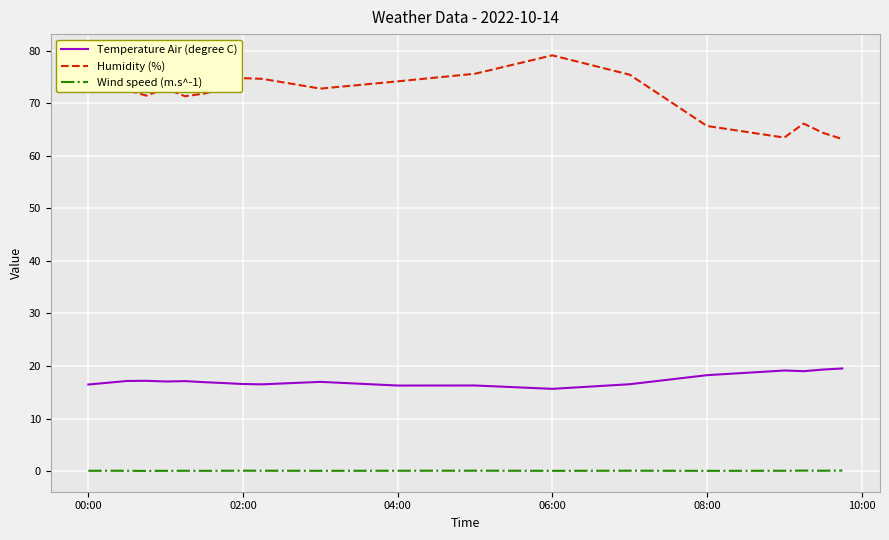

What is the minimum value for Temperature Air (degree C)?

15.7